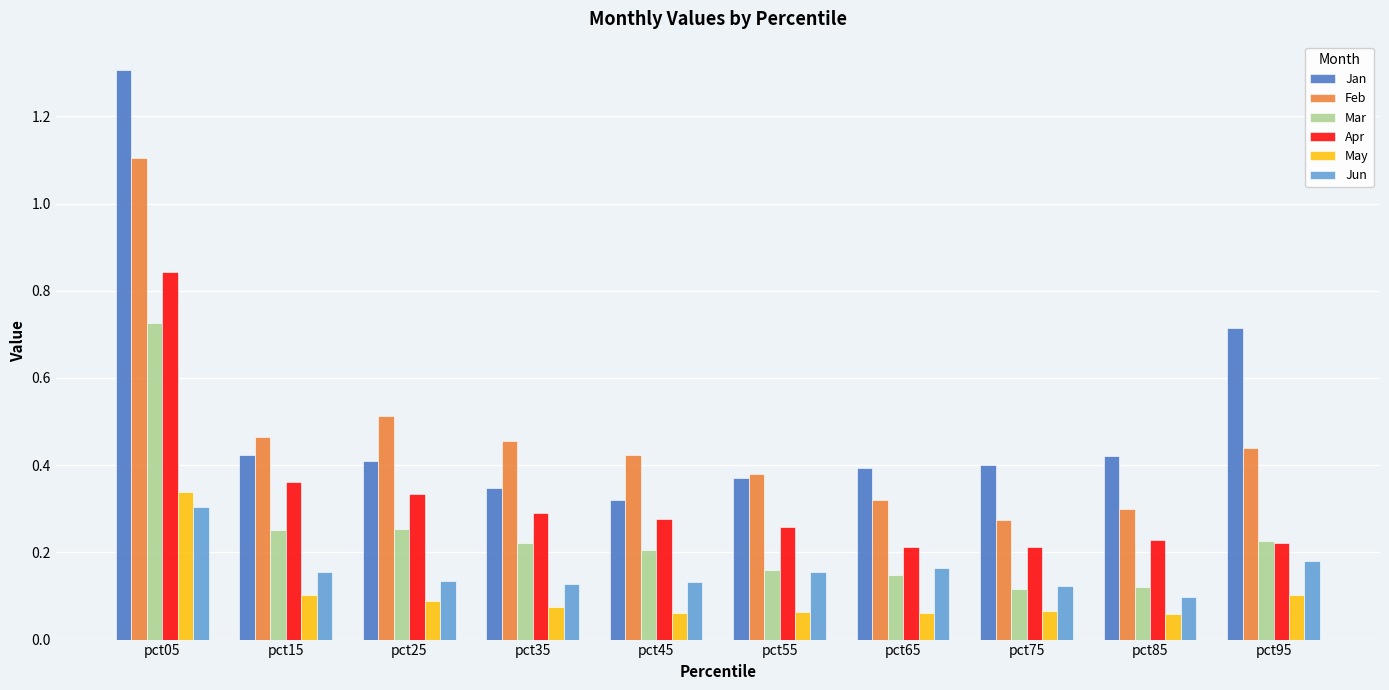

At pct85, list the series in order from largest to smallest.

Jan, Feb, Apr, Mar, Jun, May